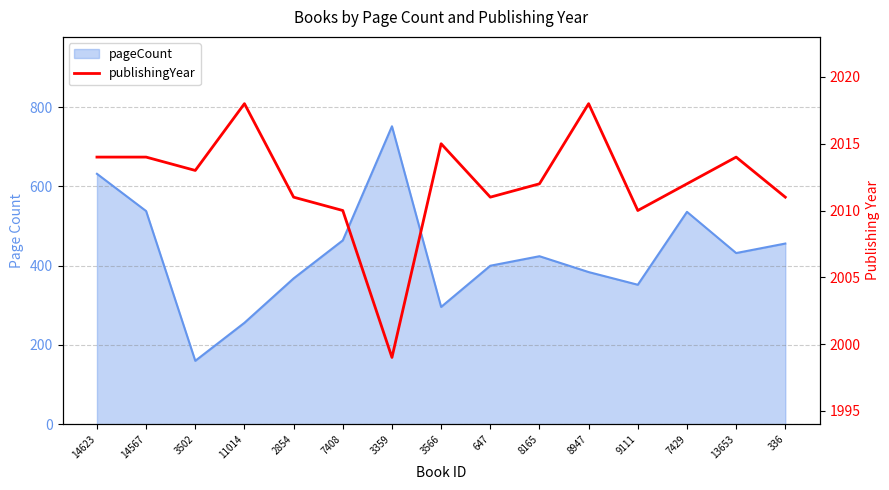

Where does the data first go above 2012?

14623